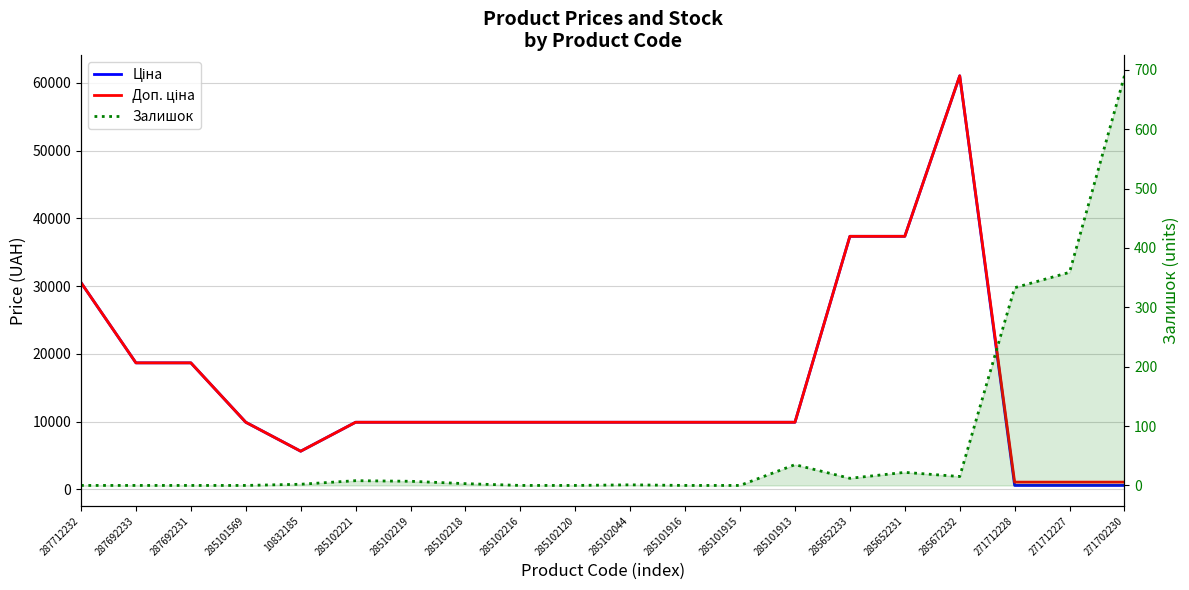

What is the label of the 11th point from the right?

285102120